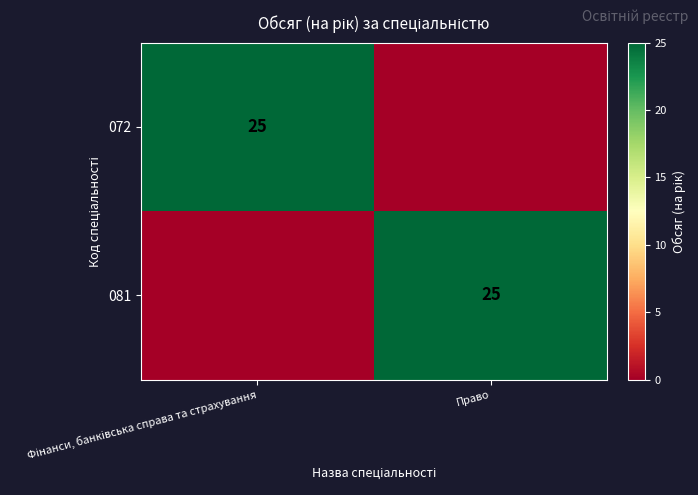

What is the total value across all series at Фінанси, банківська справа та страхування?

25